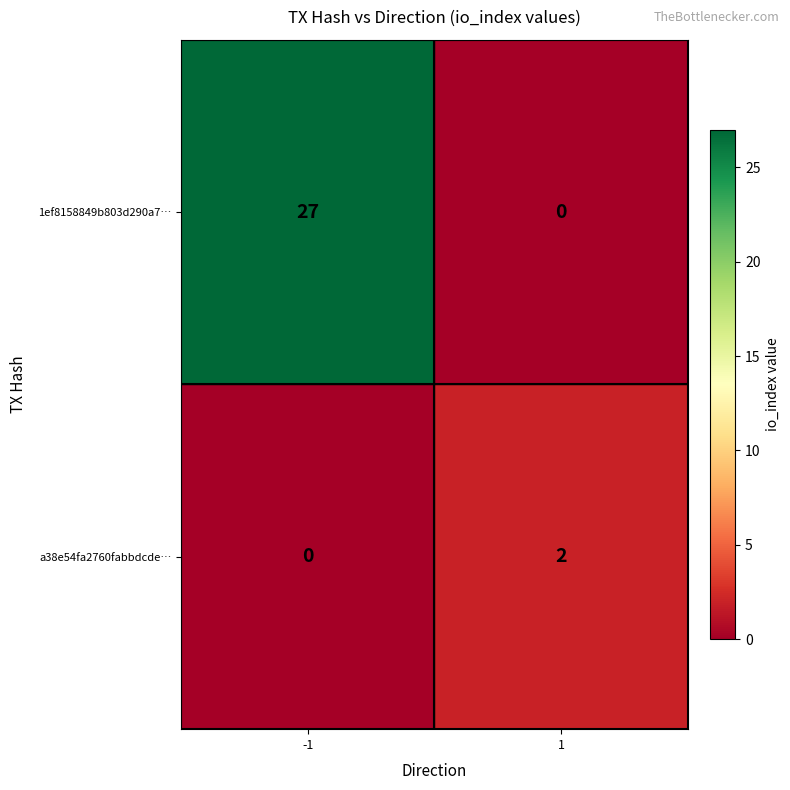

Rank the categories by a38e54fa2760fabbdcde… value from highest to lowest.

1, -1